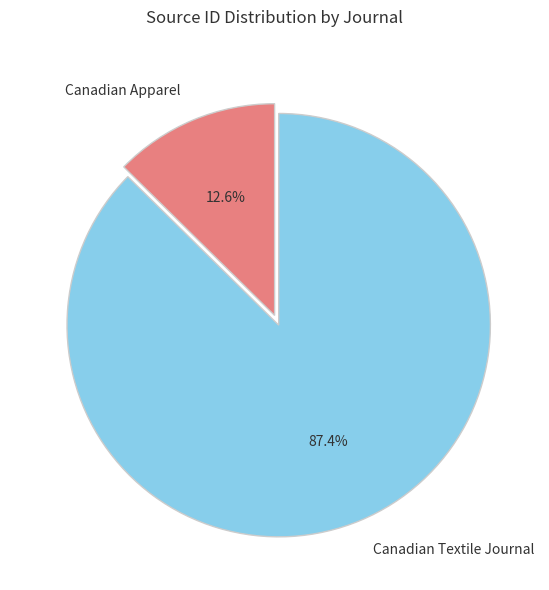

Which has a higher value, Canadian Textile Journal or Canadian Apparel?

Canadian Textile Journal